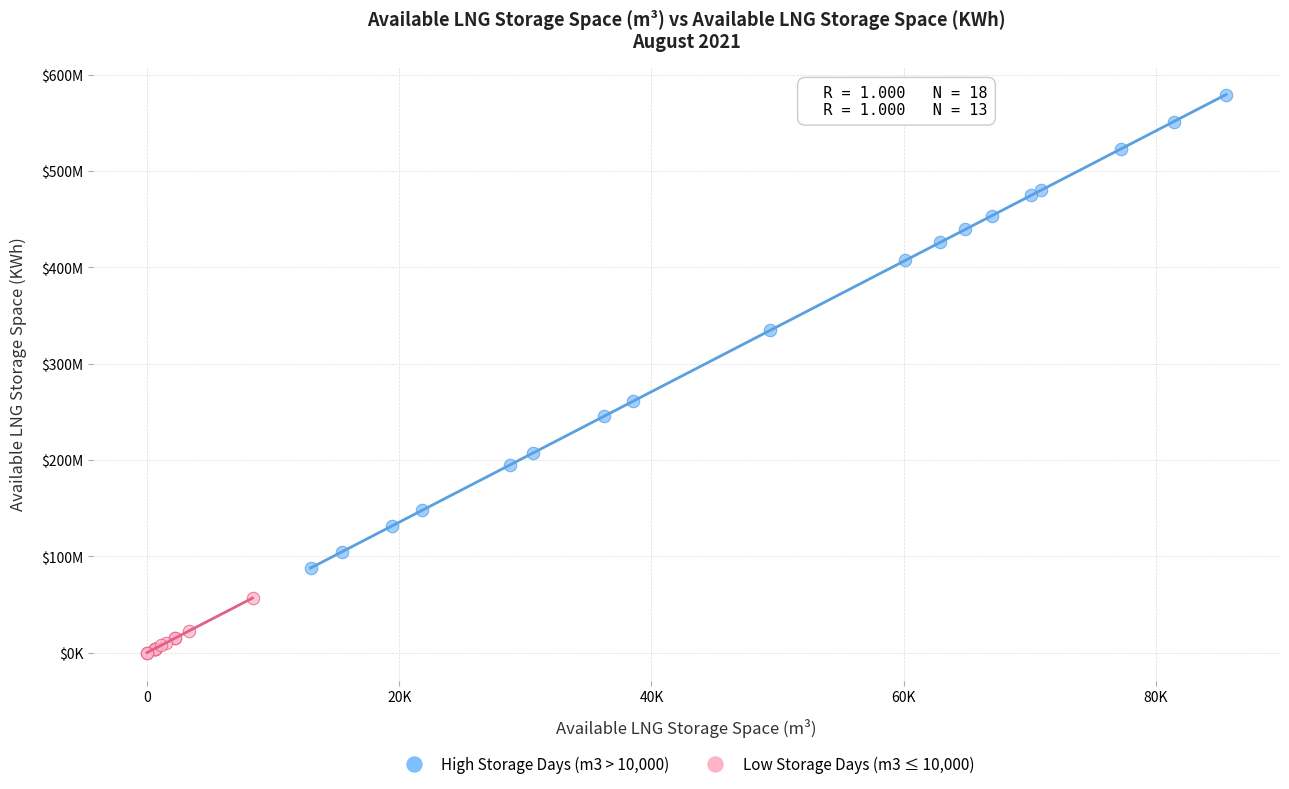

Which series reaches the minimum Y coordinate?

Low Storage Days (m3 ≤ 10,000)